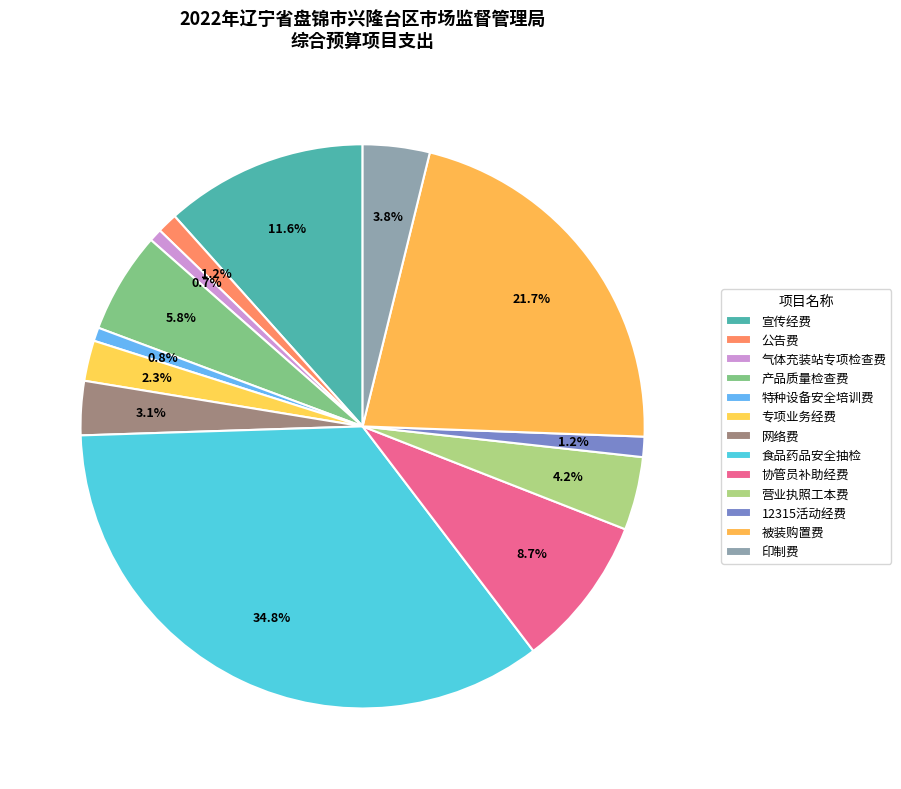

What portion of the pie excludes 被装购置费?

78.3%